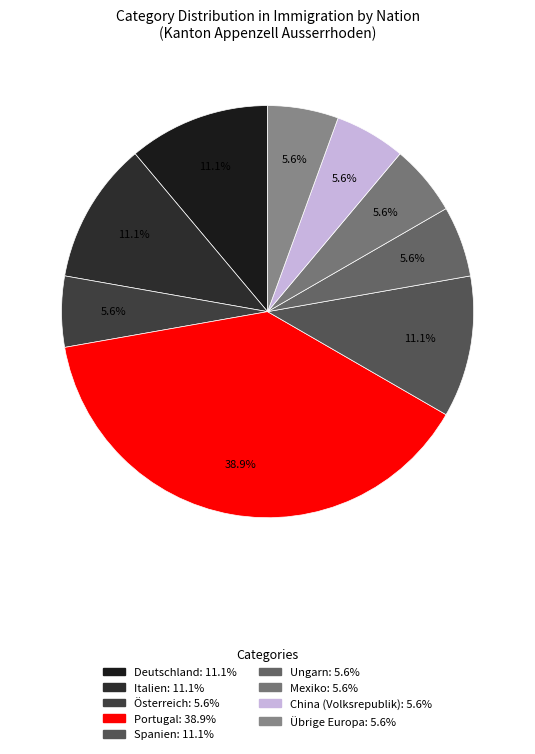

What portion of the pie excludes Österreich?

94.4%